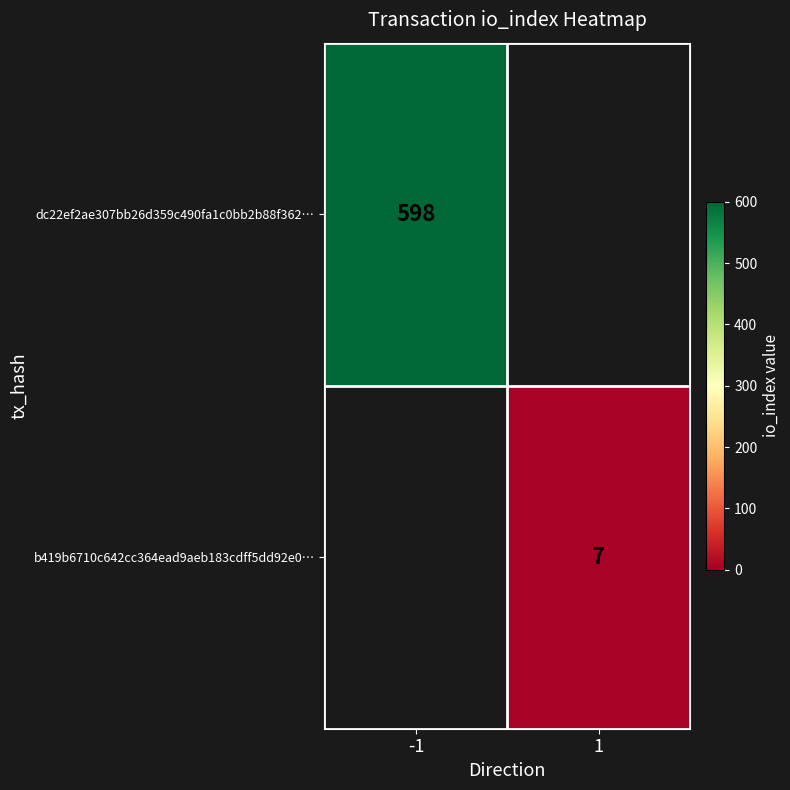

The dc22ef2ae307bb26d359c490fa1c0bb2b88f362… series shows 836 at -1. True or false?

False